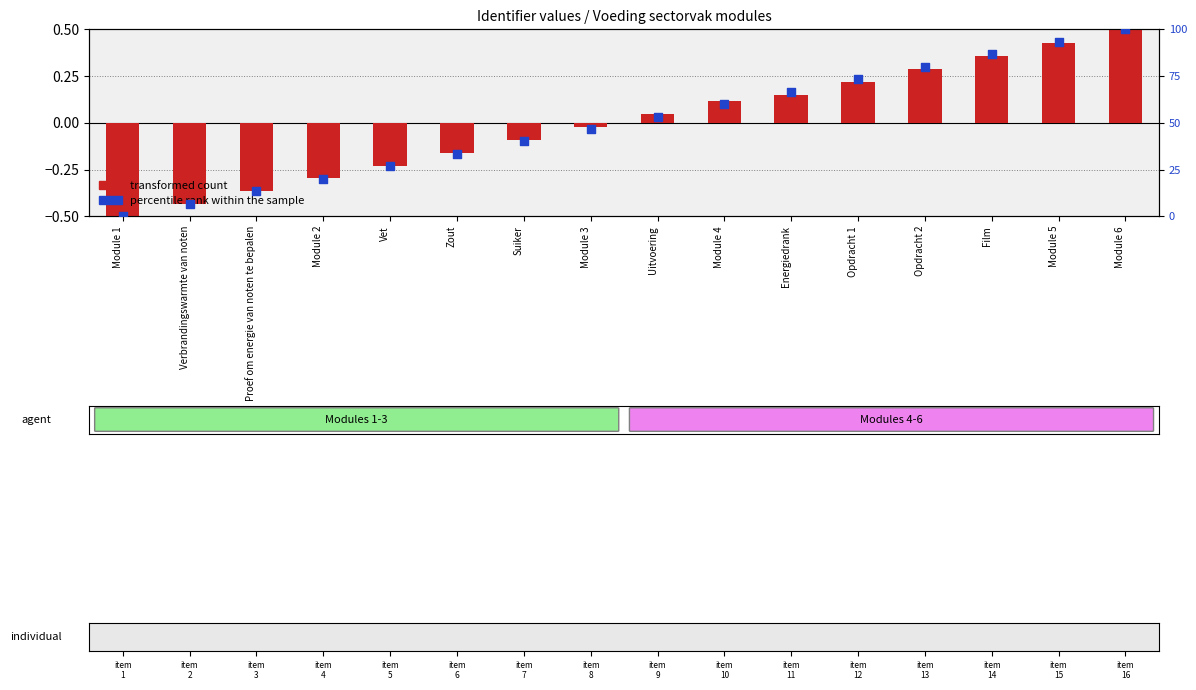

What is the total value across all series at Module 6?

100.5